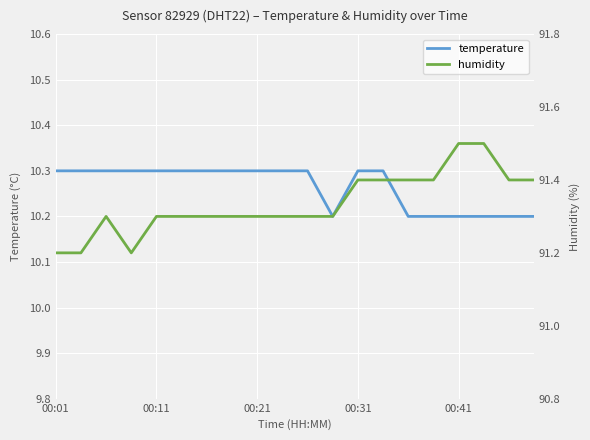

What is the spread (max minus min) of values at 11?

81.1